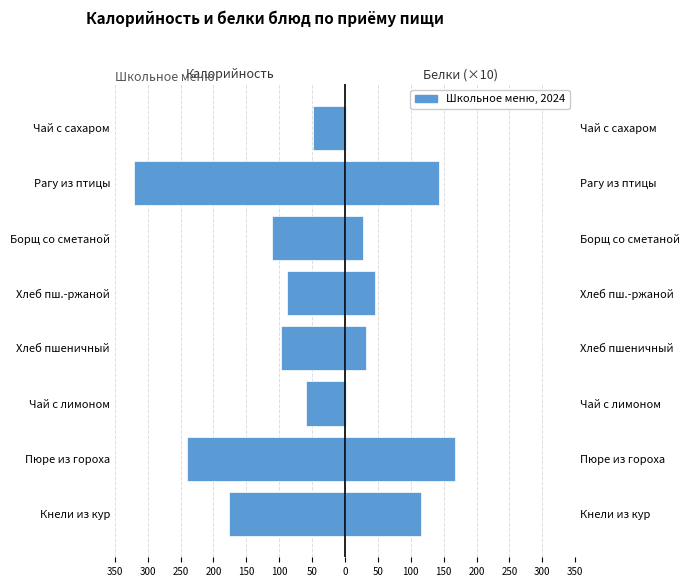

Reading left to right, what are all the values shown in this chart?

Калорийность: -177.2	-240.0	-59.4	-97.2	-87.5	-111.7	-320.2	-48.6
Белки (×10): 115.9	168.0	2.3	32.0	45.5	26.8	143.1	1.2